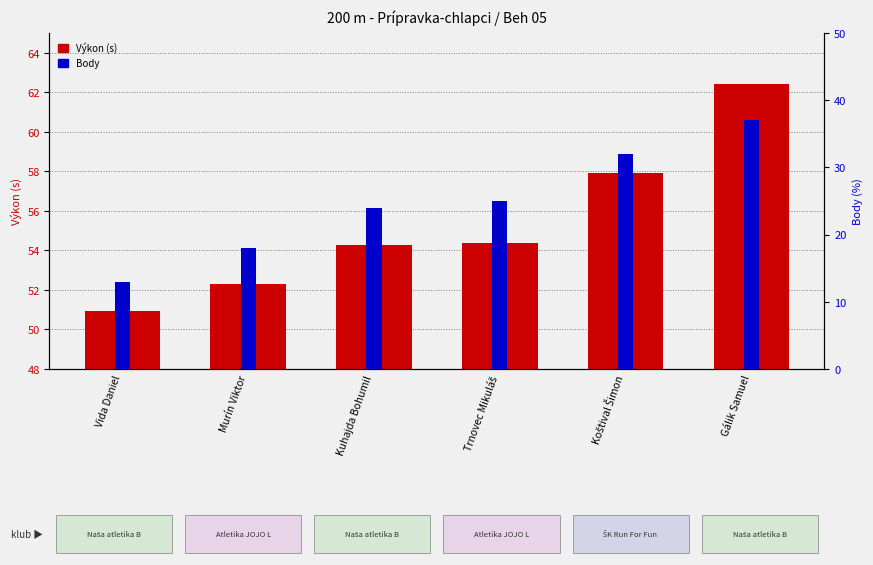

How many data points in Body are above 25?

2